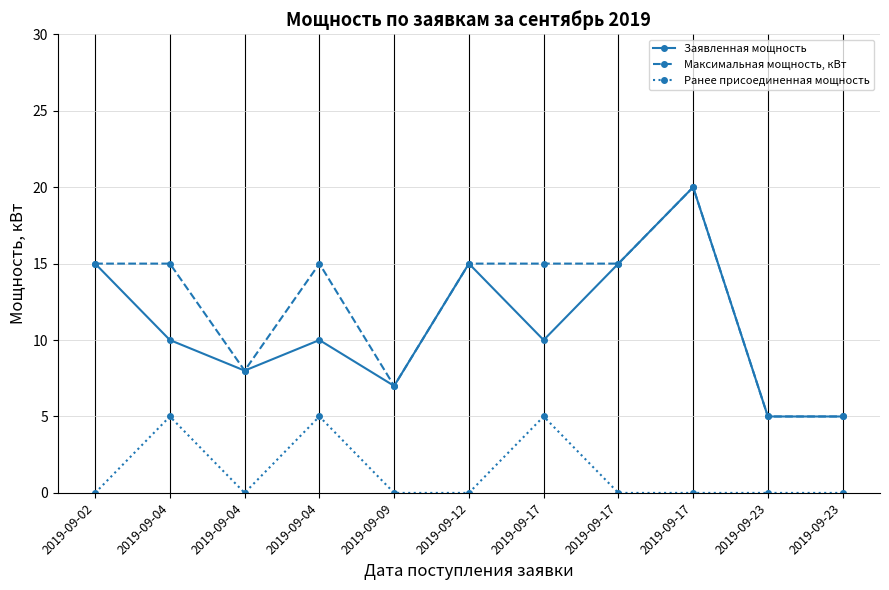

What are all the series names shown in the legend?

Заявленная мощность, Максимальная мощность, кВт, Ранее присоединенная мощность